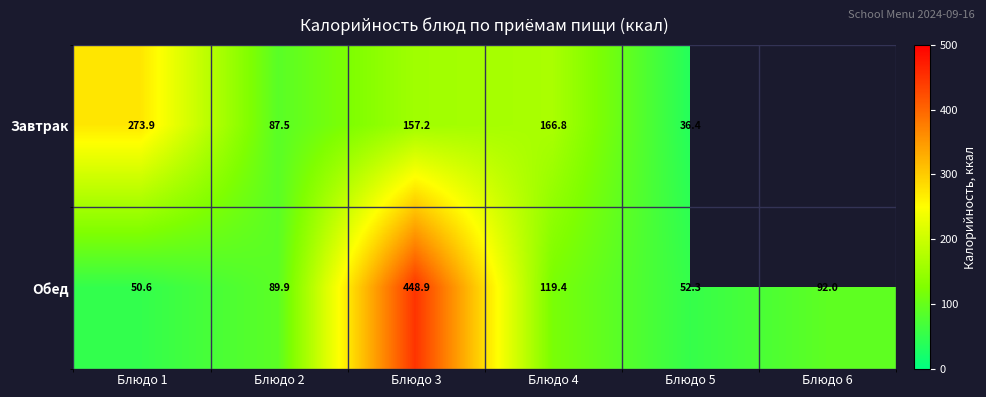

How many data points in Обед are less than 92?

3